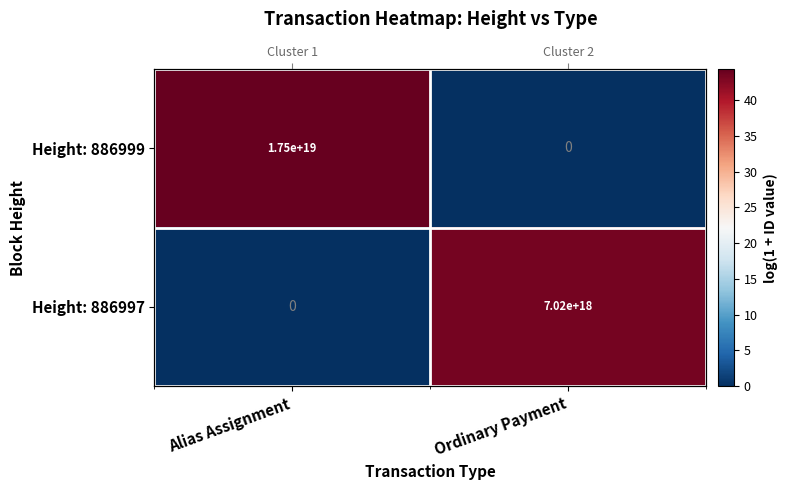

At which category is the sum across all series the highest?

Alias Assignment